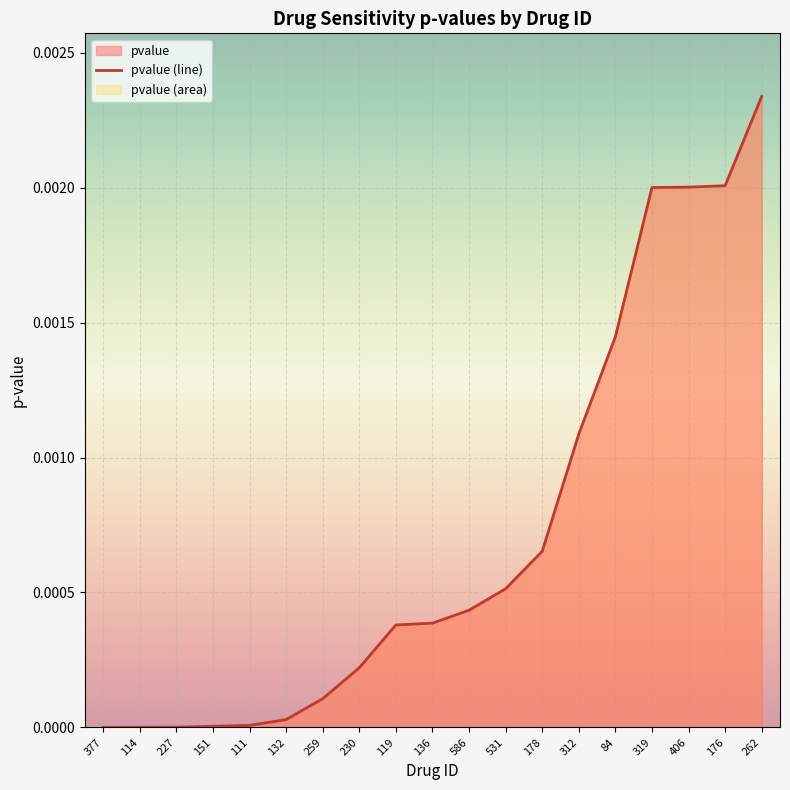

What is the label of the 5th point from the left?

111